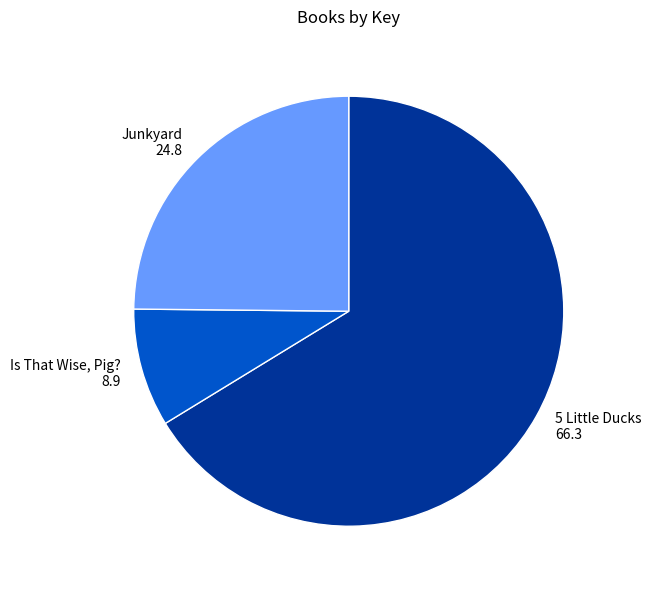

True or false: Is That Wise, Pig? accounts for 18% of the total.

False